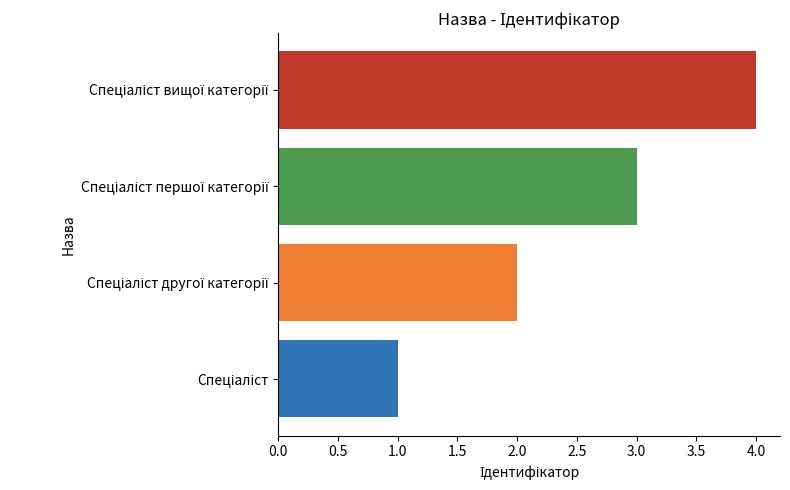

What is the difference between the maximum and minimum values?

3